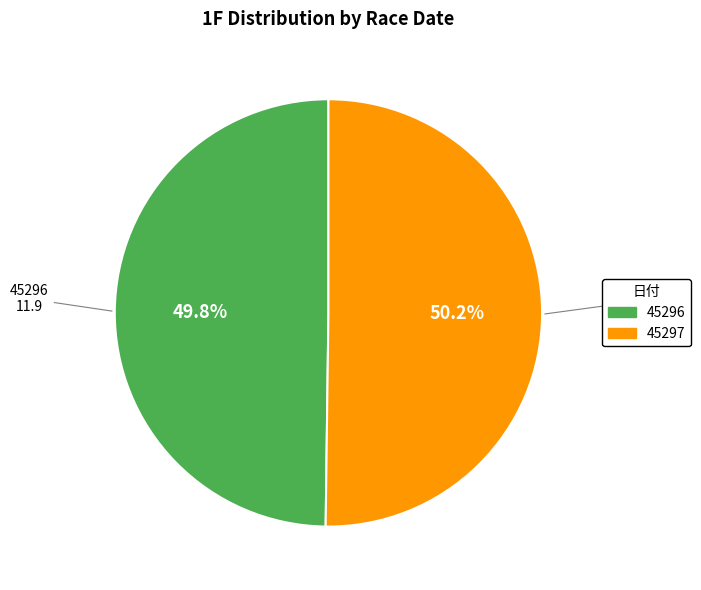

Is there a majority slice in this chart?

Yes